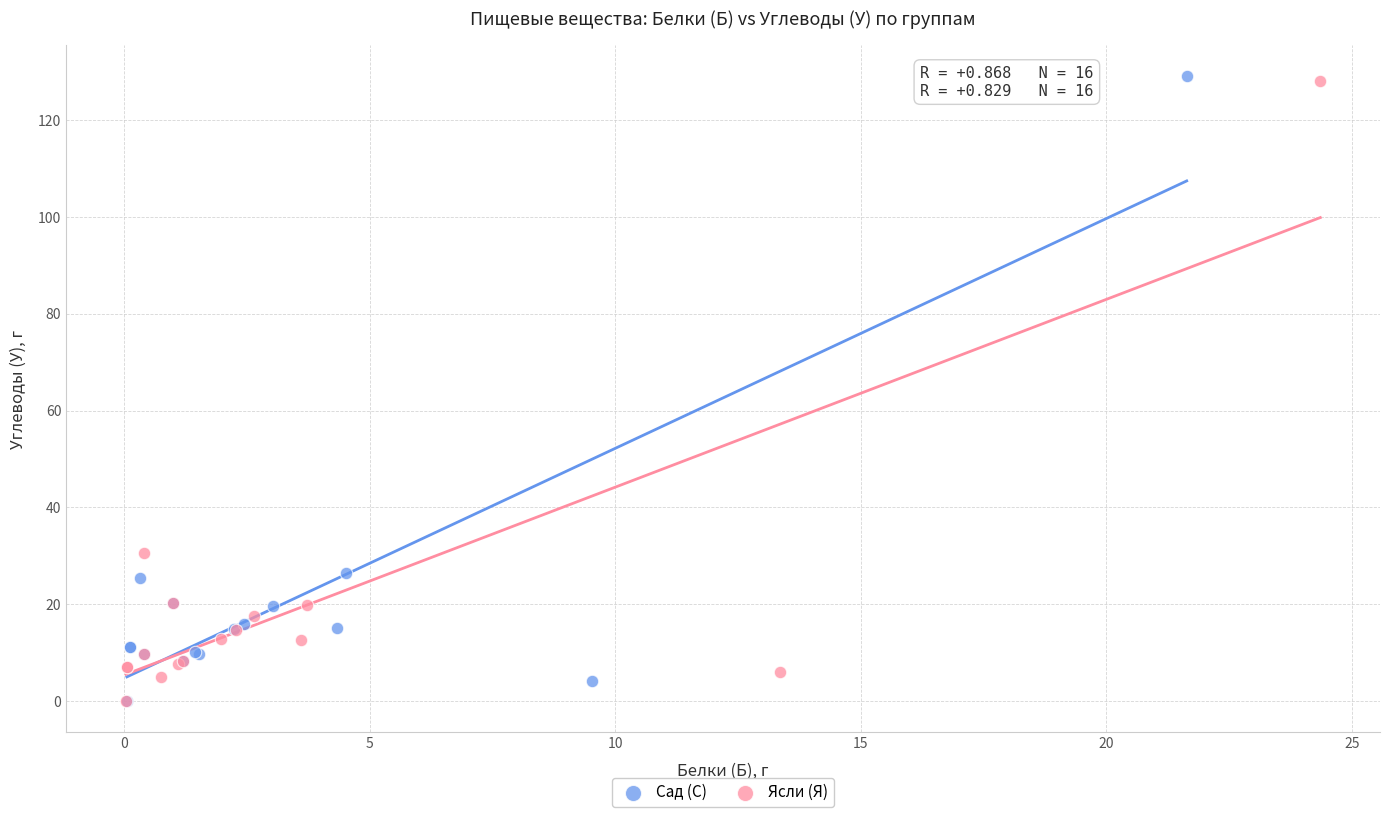

Which series has the largest Y range (max minus min)?

Сад (С)